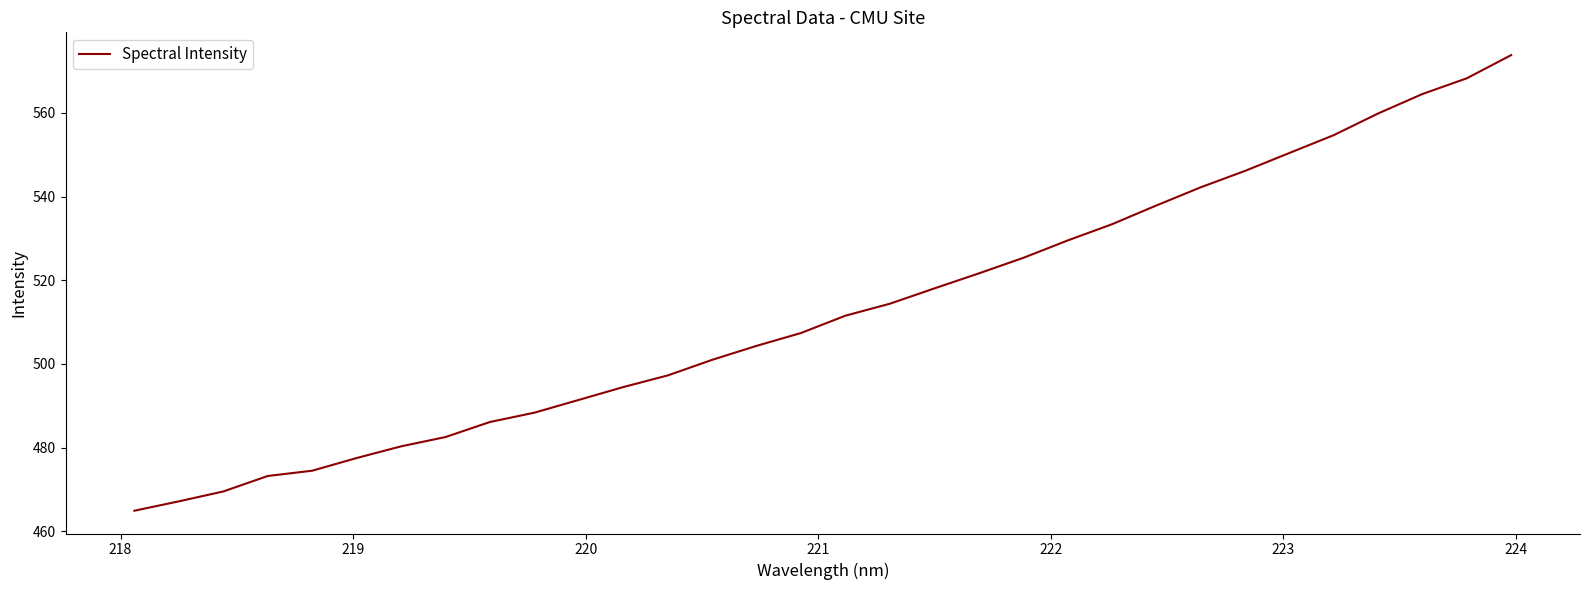

What is the maximum value shown in the chart?

573.8